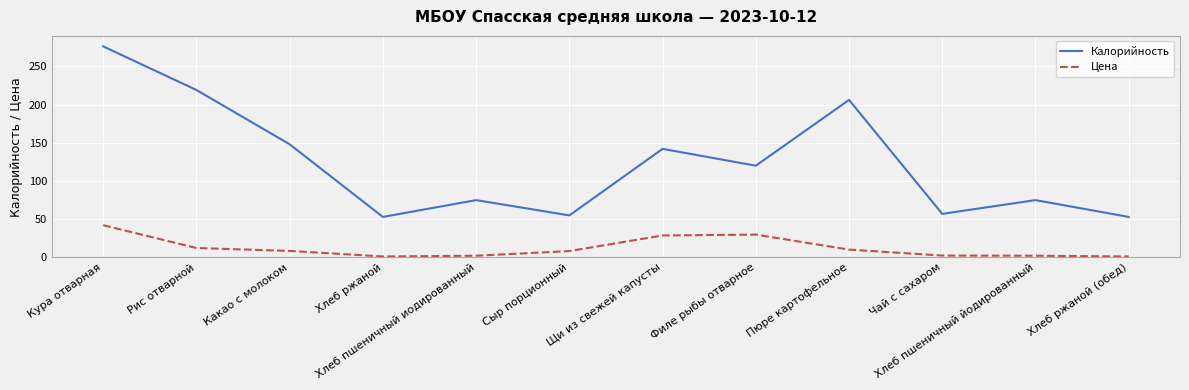

Which series has the largest total across all categories?

Калорийность